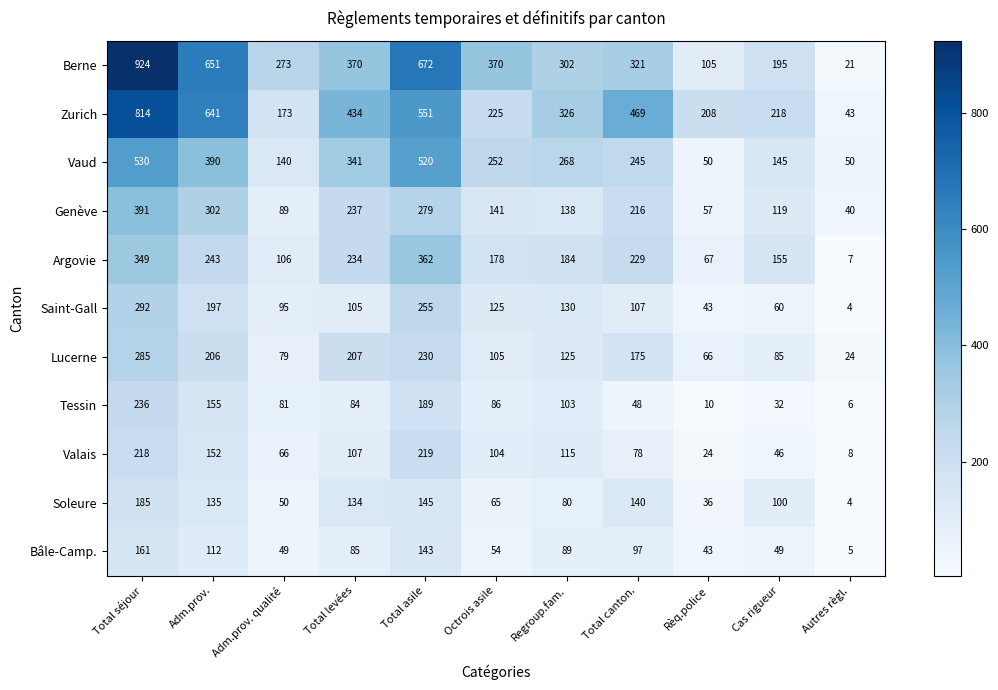

What is the spread (max minus min) of values at Total canton.?

421